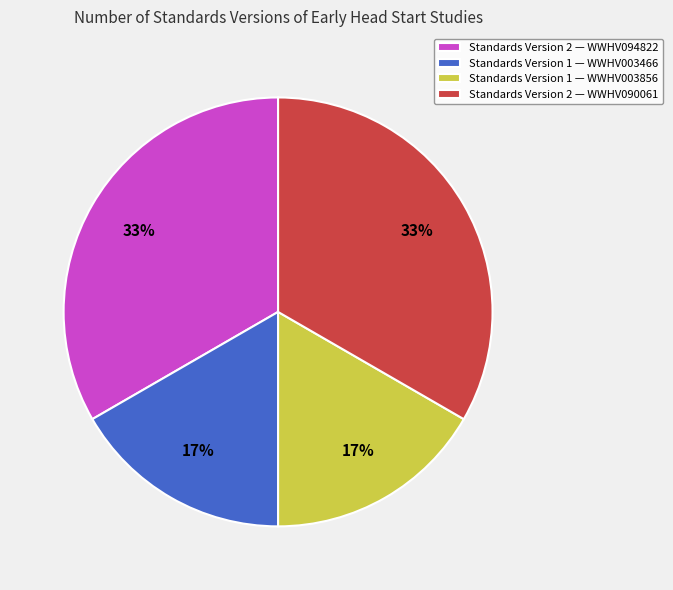

To the nearest percent, what percentage of the pie is Standards Version 1 — WWHV003466?

17%